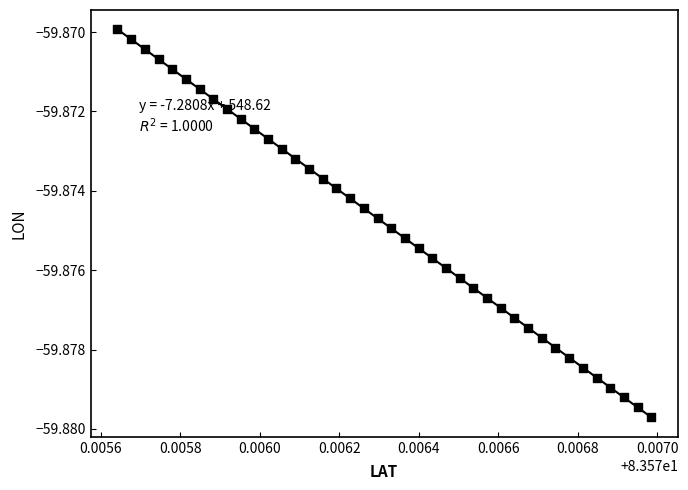

How many points are shown in the scatter plot?

40